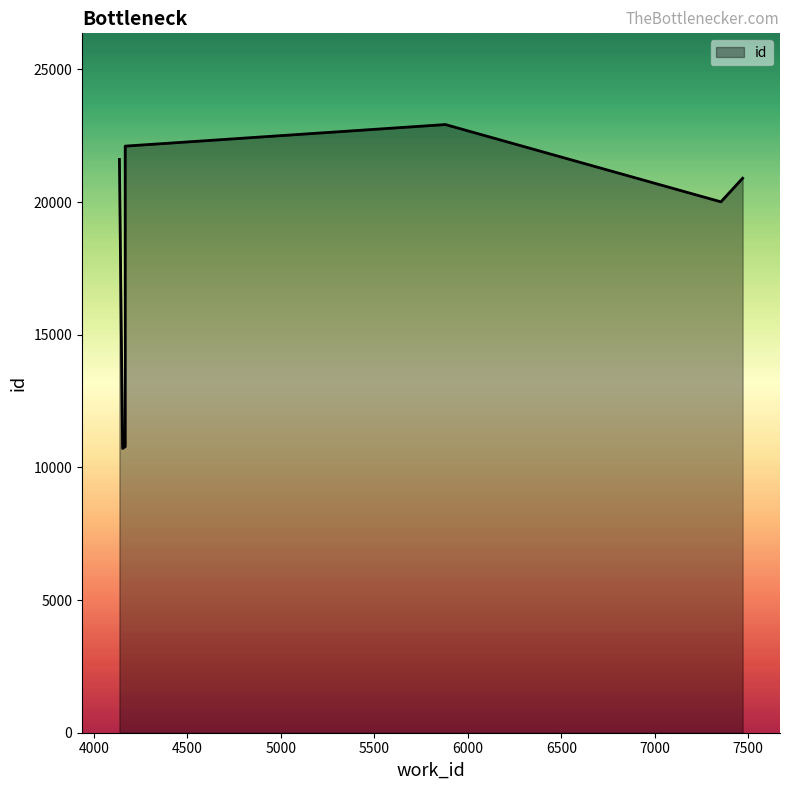

Read the value at 4167, to the nearest 100.

10800